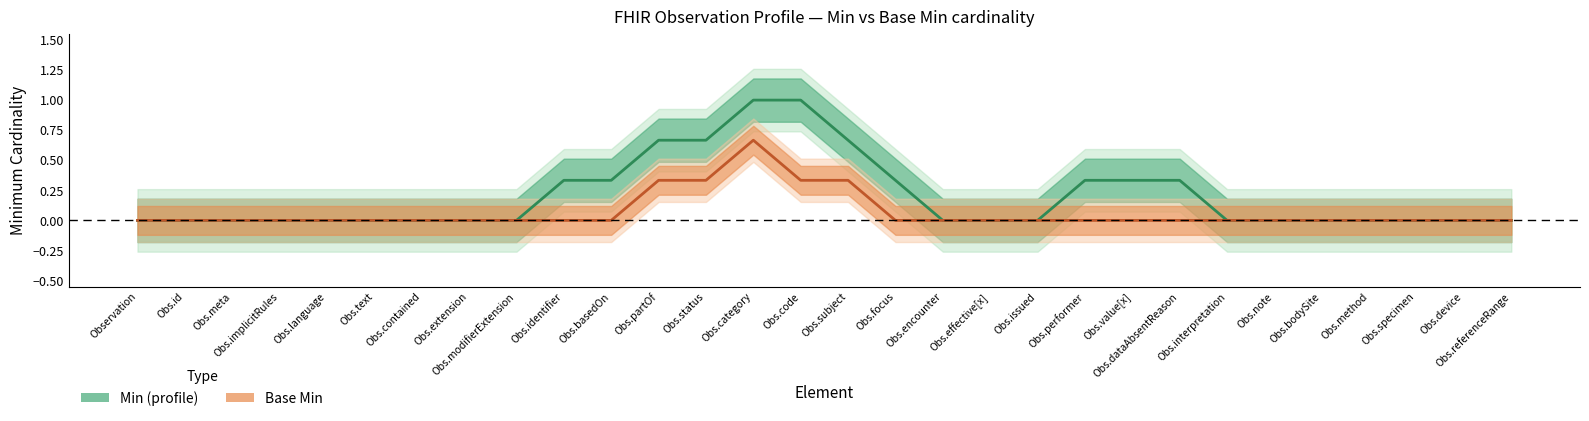

At how many categories does at least one series exceed 0?

11